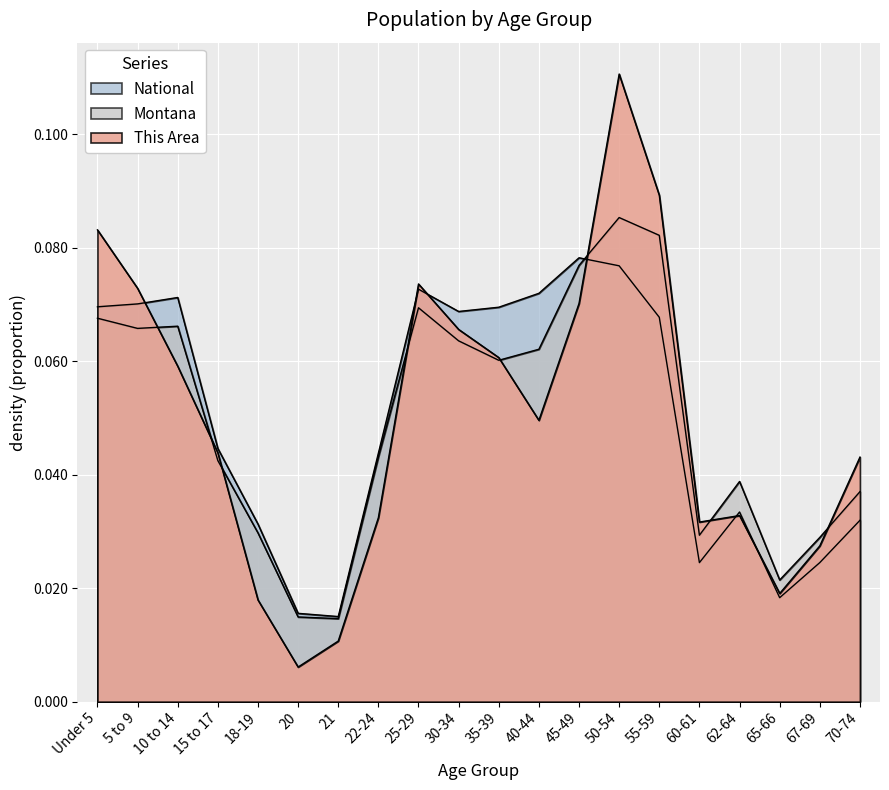

Reading left to right, transcribe all the data shown in this chart.

This Area: Under 5=0.1	5 to 9=0.1	10 to 14=0.1	15 to 17=0.0	18-19=0.0	20=0.0	21=0.0	22-24=0.0	25-29=0.1	30-34=0.1	35-39=0.1	40-44=0.0	45-49=0.1	50-54=0.1	55-59=0.1	60-61=0.0	62-64=0.0	65-66=0.0	67-69=0.0	70-74=0.0
Montana: Under 5=0.1	5 to 9=0.1	10 to 14=0.1	15 to 17=0.0	18-19=0.0	20=0.0	21=0.0	22-24=0.0	25-29=0.1	30-34=0.1	35-39=0.1	40-44=0.1	45-49=0.1	50-54=0.1	55-59=0.1	60-61=0.0	62-64=0.0	65-66=0.0	67-69=0.0	70-74=0.0
National: Under 5=0.1	5 to 9=0.1	10 to 14=0.1	15 to 17=0.0	18-19=0.0	20=0.0	21=0.0	22-24=0.0	25-29=0.1	30-34=0.1	35-39=0.1	40-44=0.1	45-49=0.1	50-54=0.1	55-59=0.1	60-61=0.0	62-64=0.0	65-66=0.0	67-69=0.0	70-74=0.0